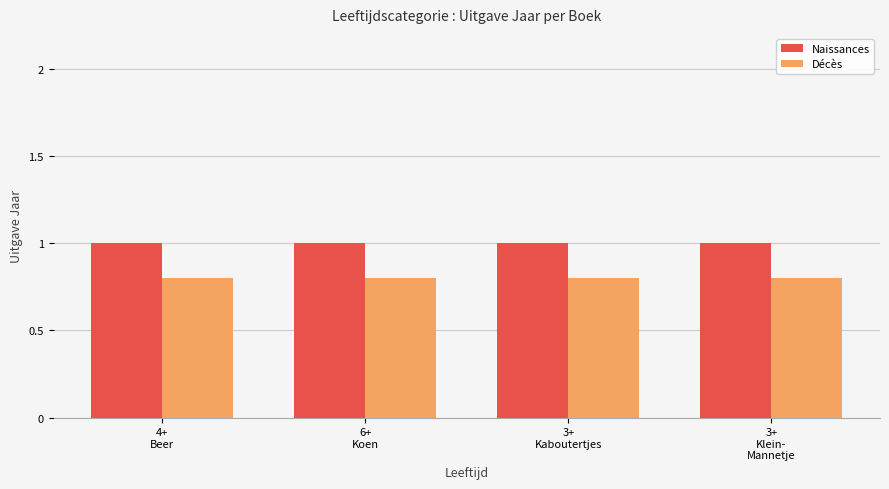

The value of Décès at 3+
Klein-
Mannetje is 1.3. True or false?

False